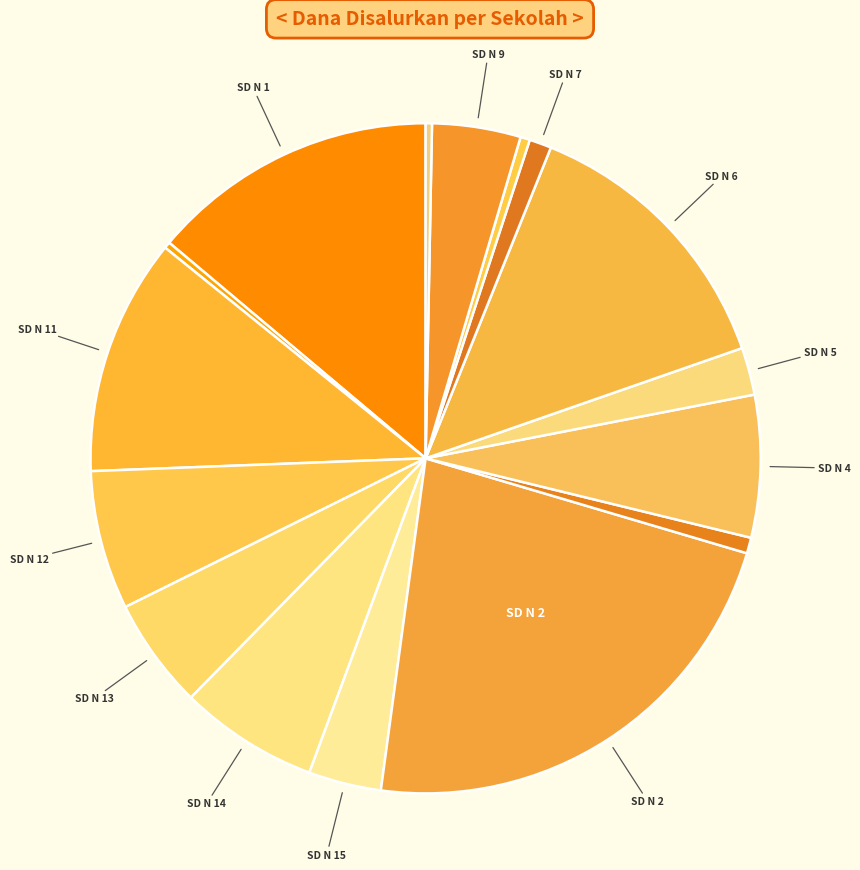

How many slices are in this pie chart?

16